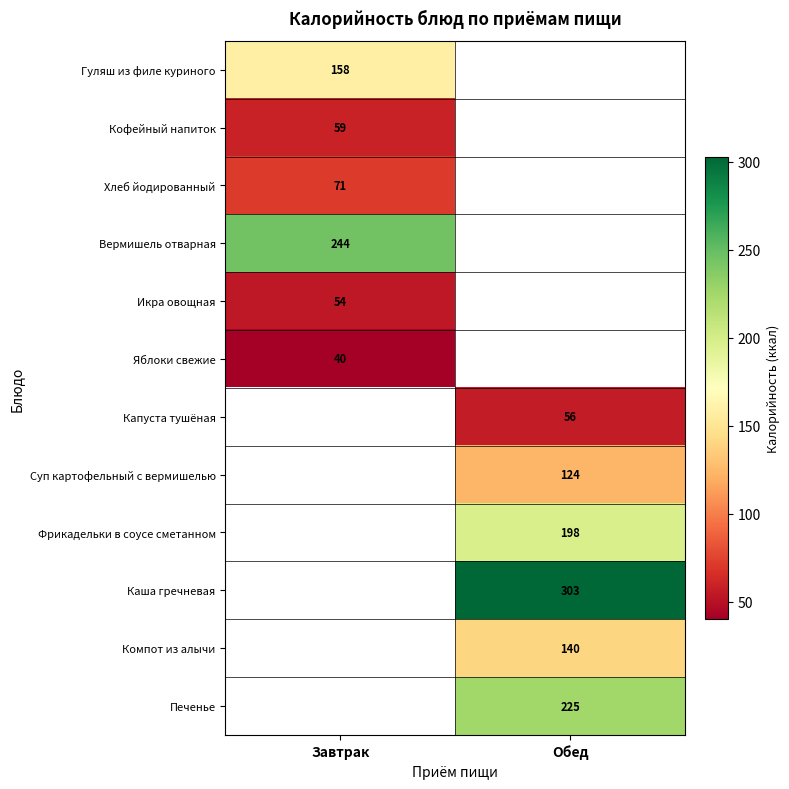

Count the number of data series in this chart.

12